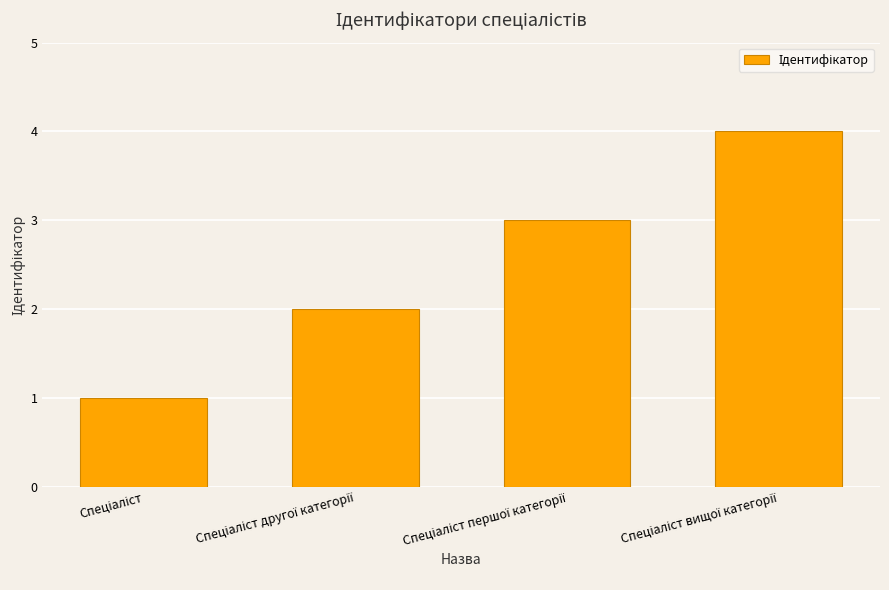

What is the difference between the second highest and second lowest values?

1